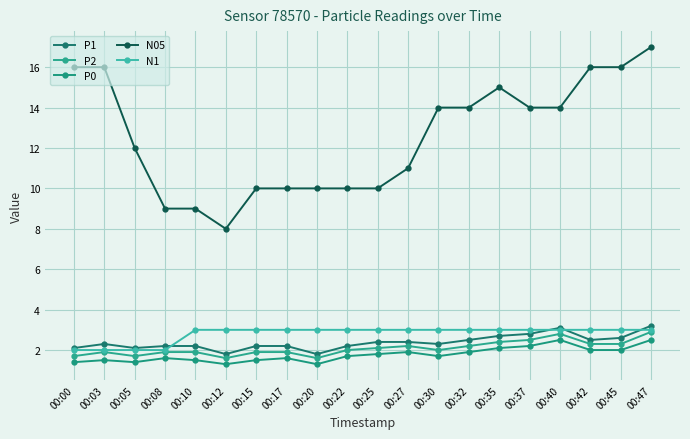

True or false: N05 has a value of 8.0 at 00:12.

True